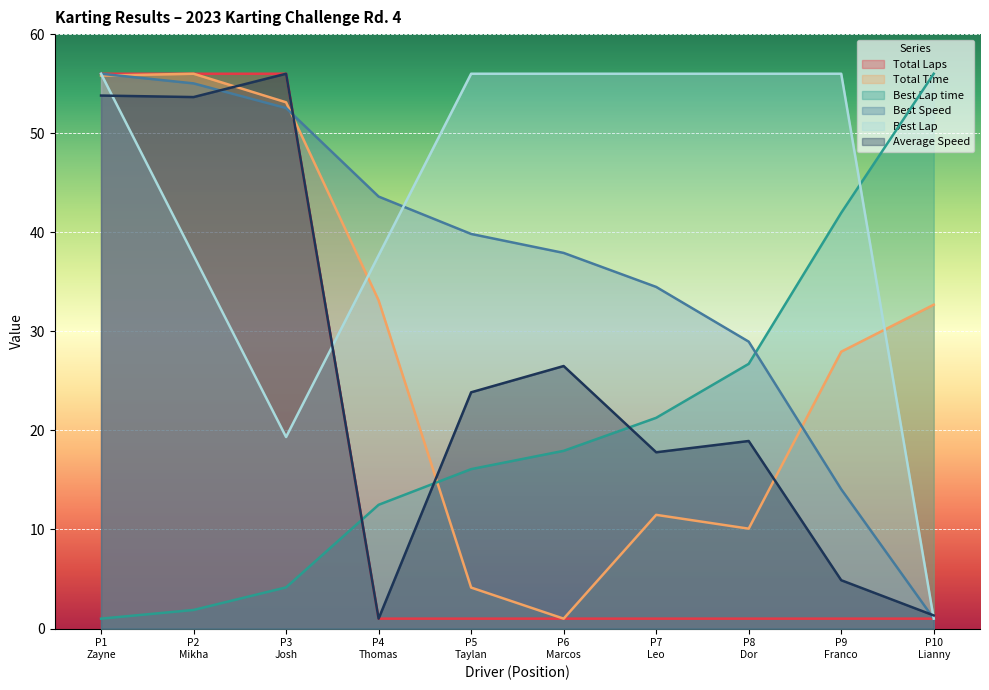

At which category does Best Lap reach its first local valley?

P3
Josh